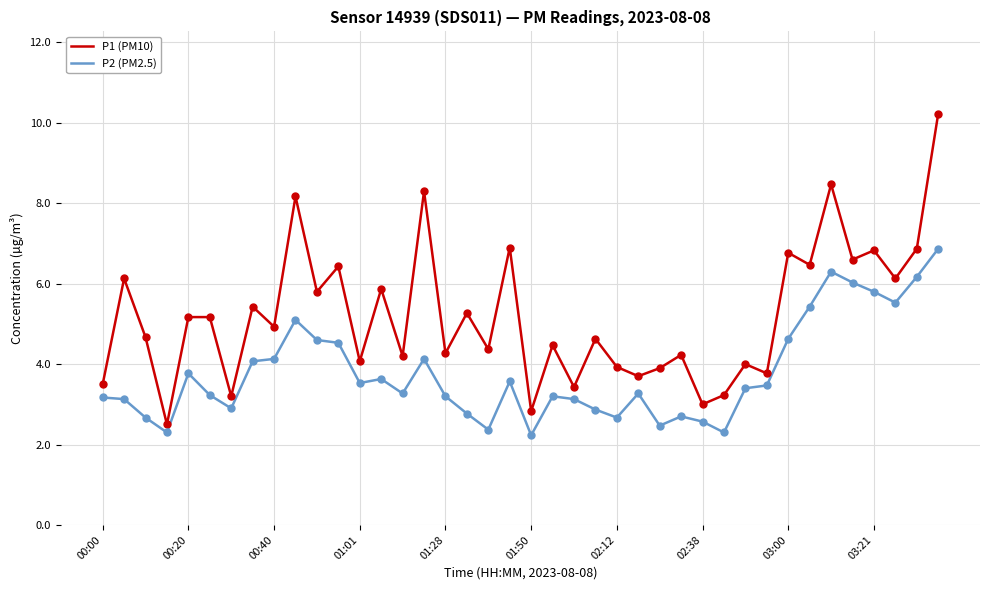

At how many categories does at least one series exceed 2?

40